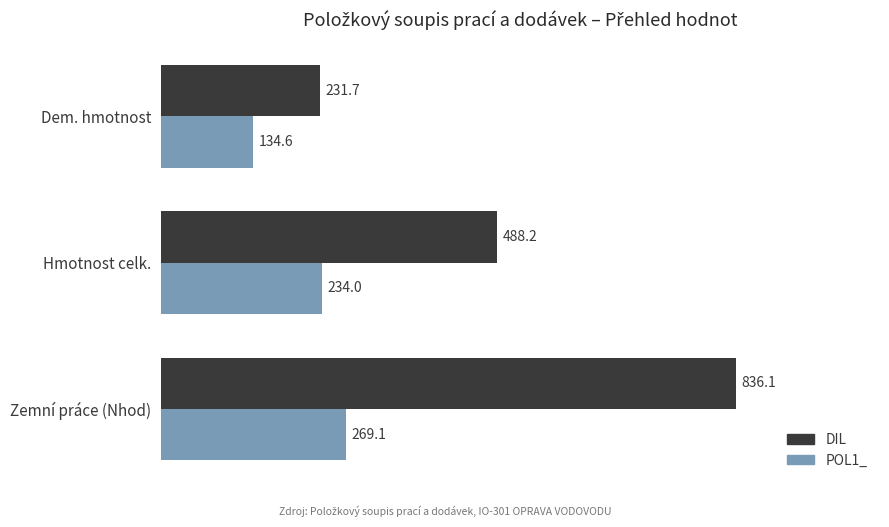

Which series has the largest total across all categories?

DIL